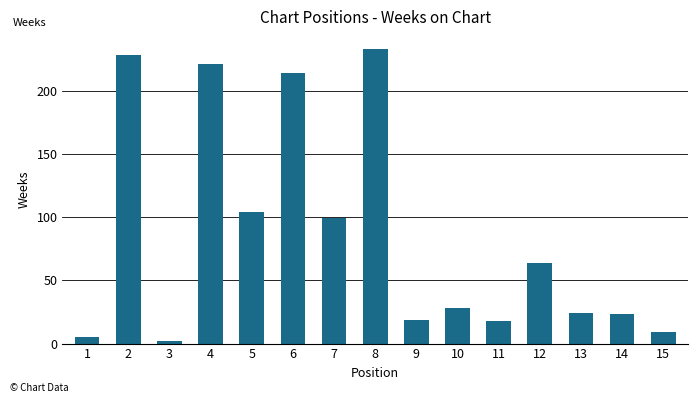

What is the difference between the maximum and minimum values?

231